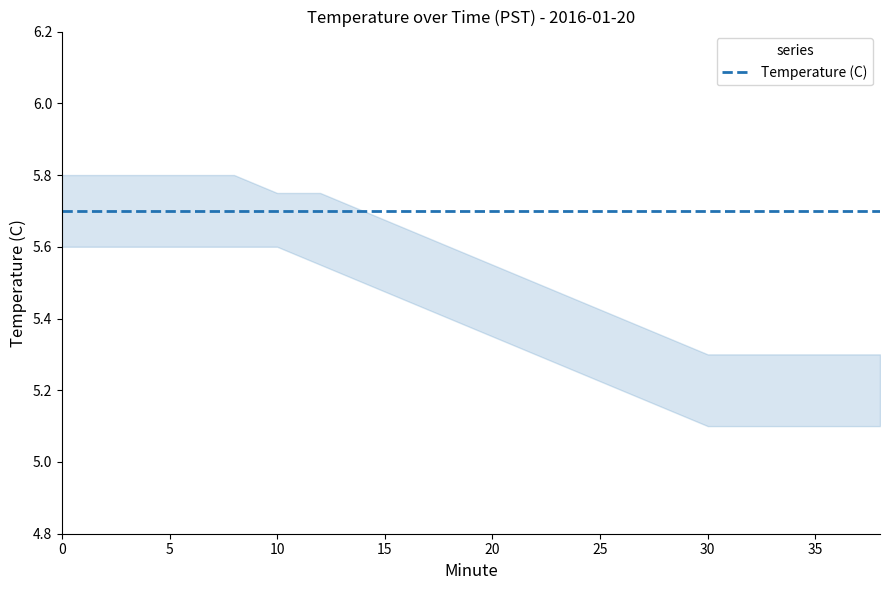

Is the value of Temperature_upper at 14 greater than the value of Temperature_lower at 30?

Yes